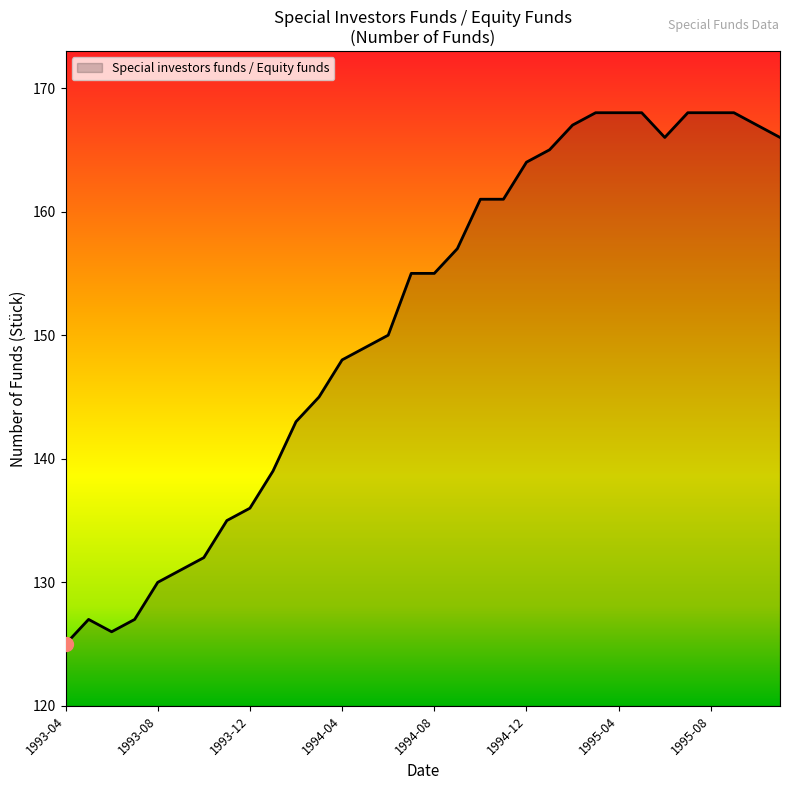

What is the smallest value displayed?

125